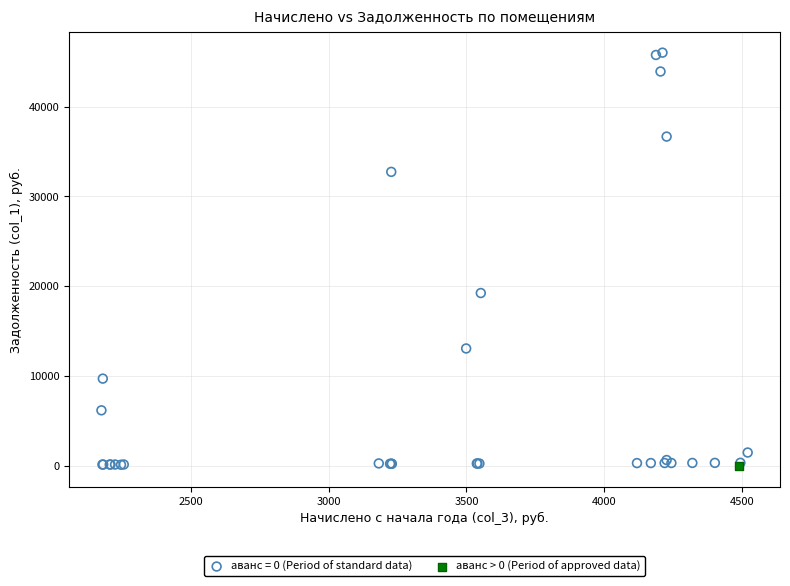

What are all the series names shown in the legend?

аванс = 0 (Period of standard data), аванс > 0 (Period of approved data)